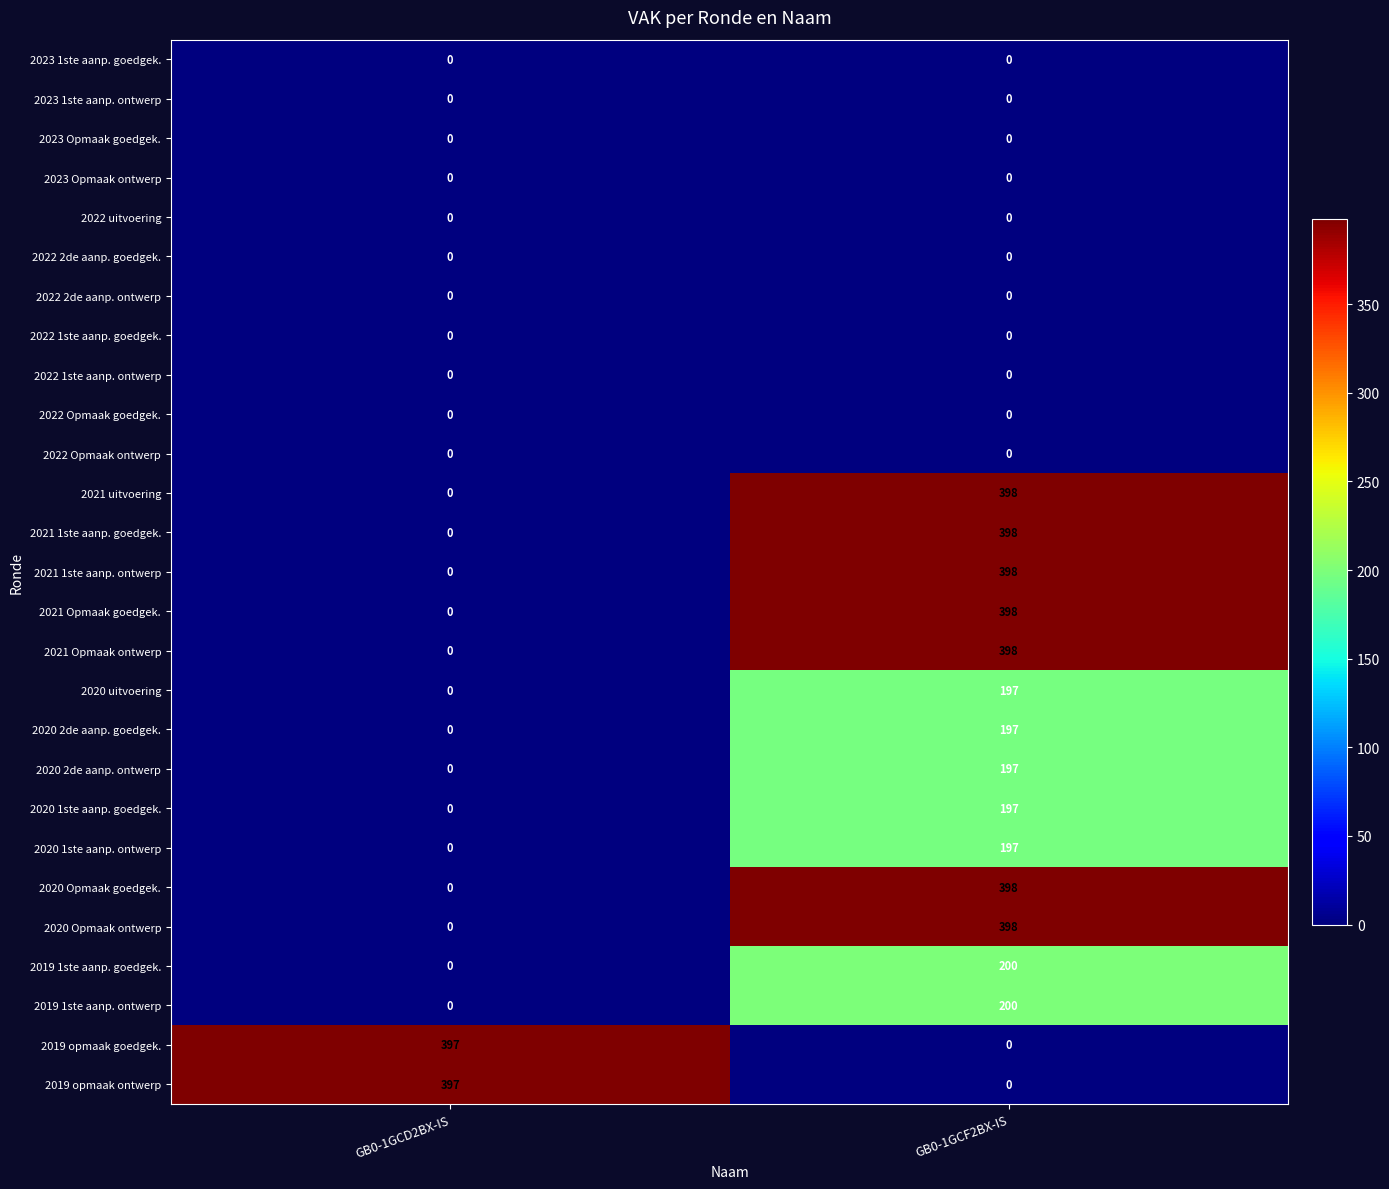

What is the difference between the highest and lowest values at GB0-1GCD2BX-IS?

397